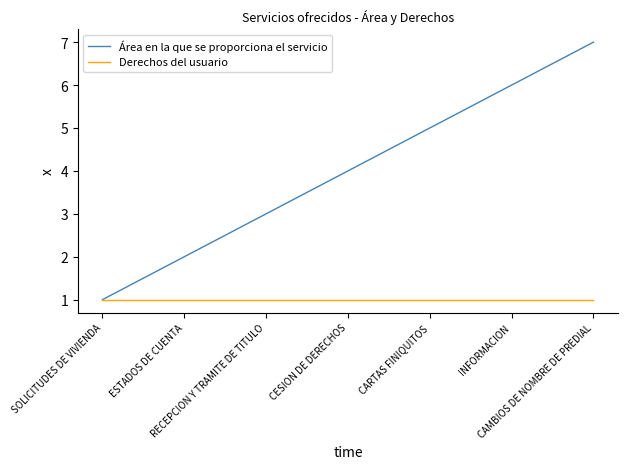

True or false: Área en la que se proporciona el servicio has more than 0 points higher than both neighbors.

False